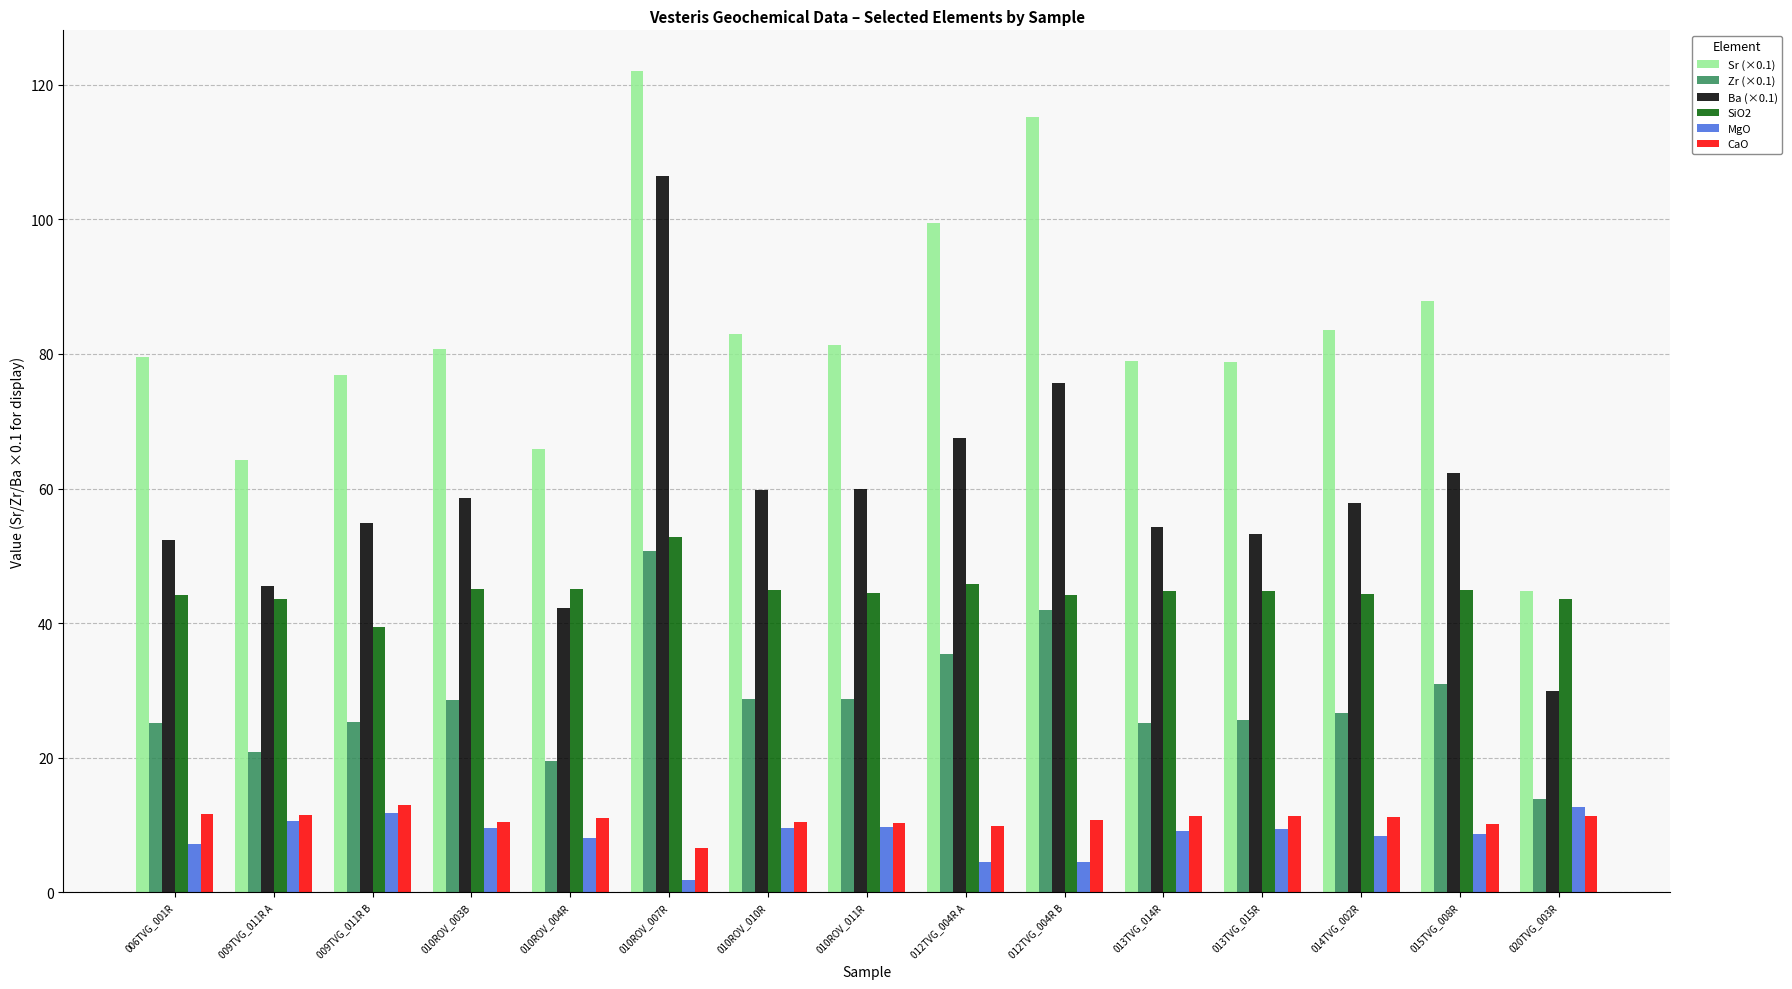

What position from the right is 014TVG_002R?

3